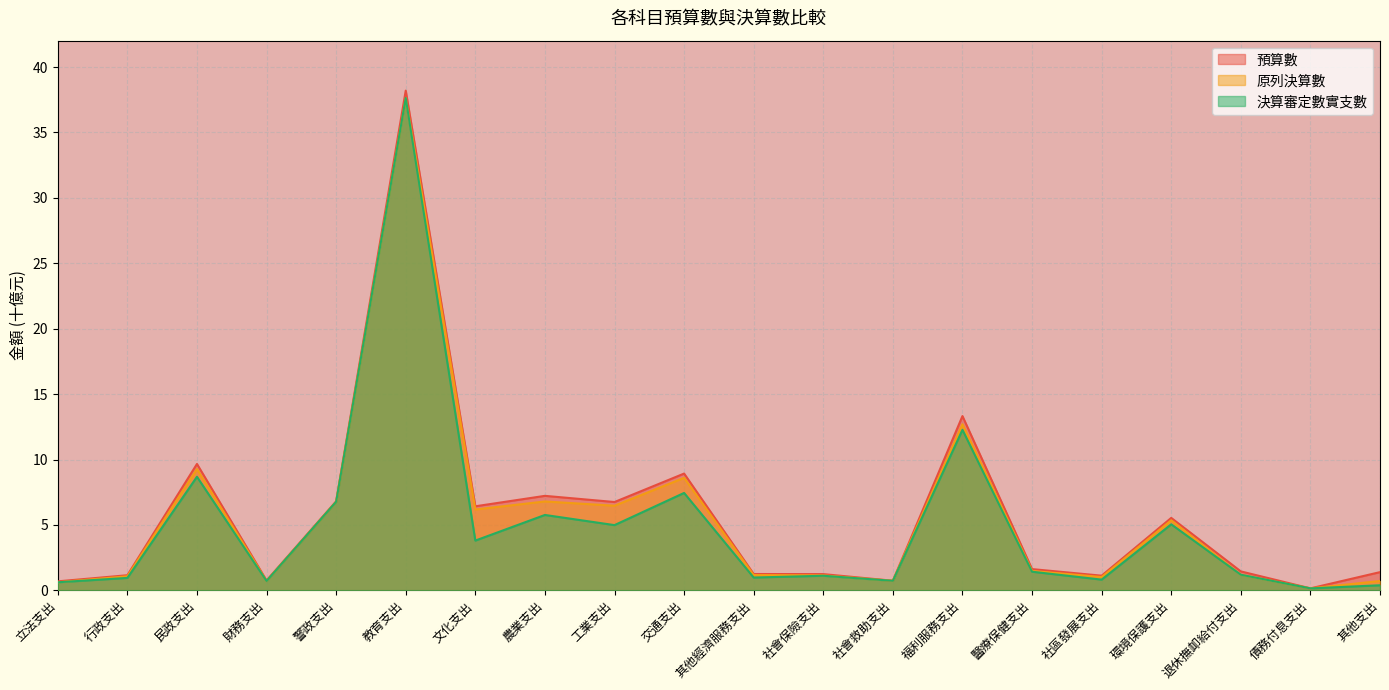

What is the difference between the highest and lowest values at 教育支出?

0.6